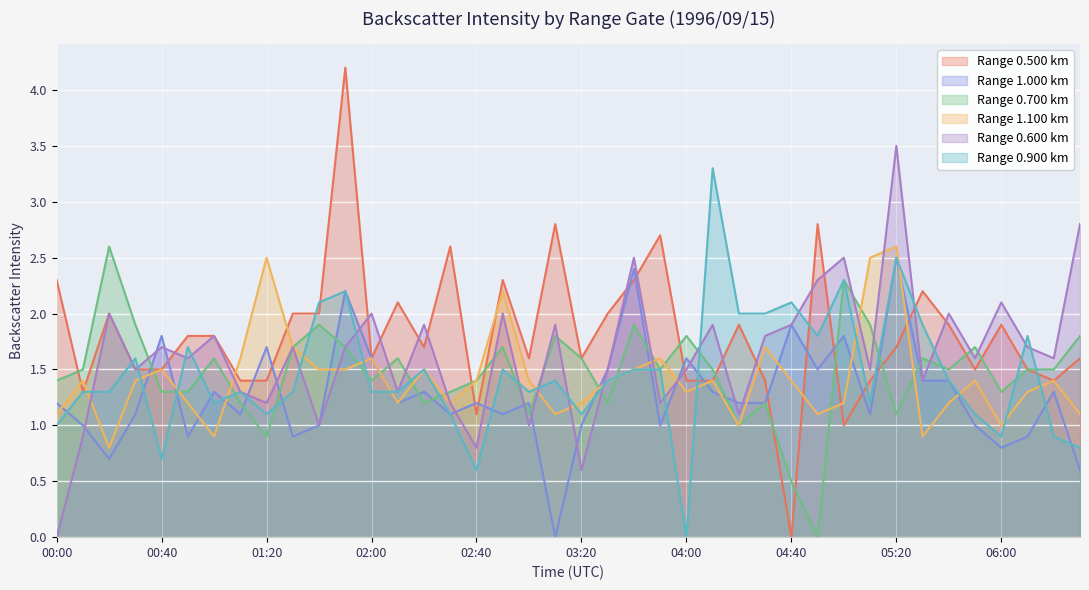

True or false: 1.000 has a value of 0.6 at 06:30.

True